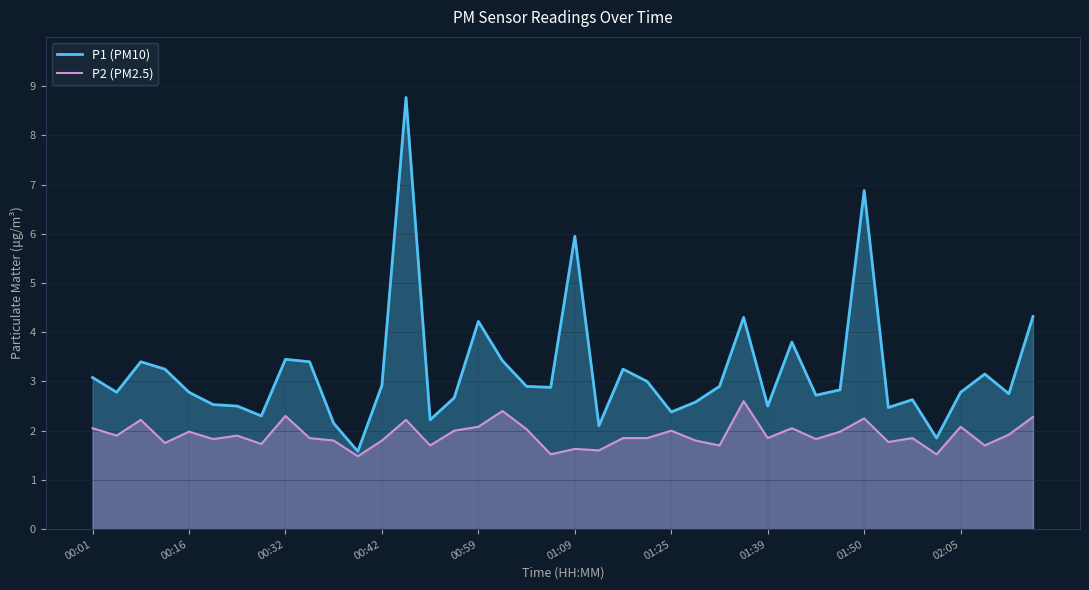

True or false: P1 (PM10) and P2 (PM2.5) intersect in this chart.

False